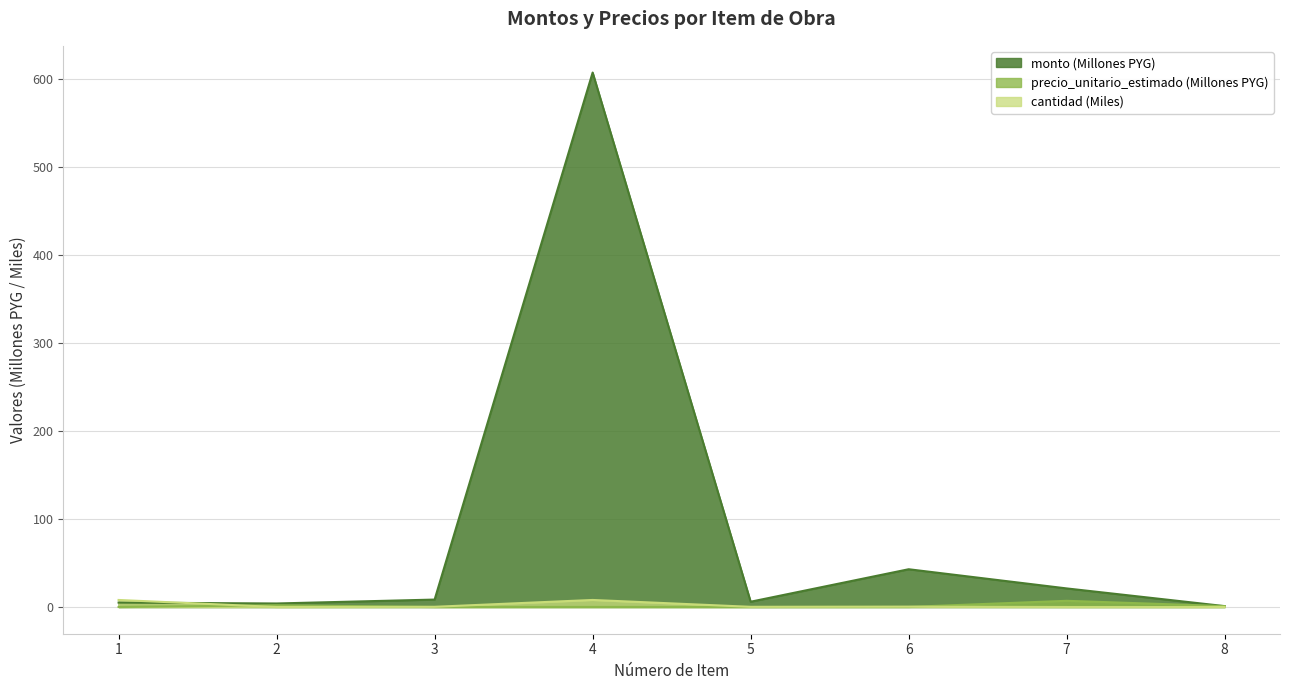

What is the spread (max minus min) of values at 7?

21.1